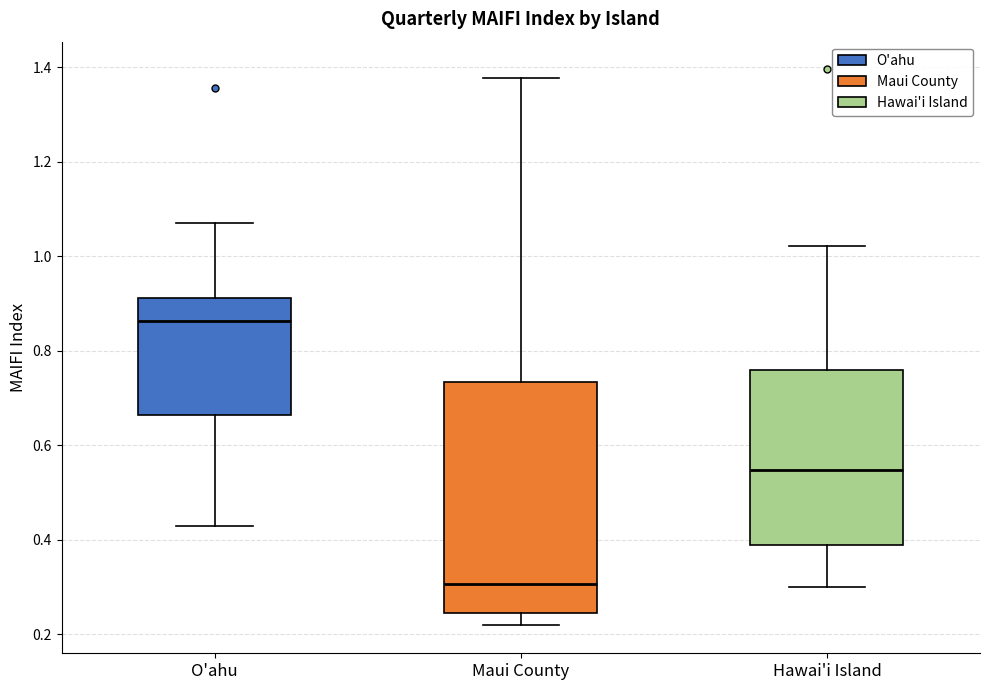

Reading left to right, read every box against the y-axis: the position of its median line, the range the box covers, and the ends of its whiskers. The values are not printed on the chart, so give them approximately, as read against the axis.

O'ahu: median 0.86, box 0.66 to 0.92, whiskers 0.42 to 1.08
Maui County: median 0.30, box 0.24 to 0.74, whiskers 0.22 to 1.38
Hawai'i Island: median 0.54, box 0.38 to 0.76, whiskers 0.30 to 1.02